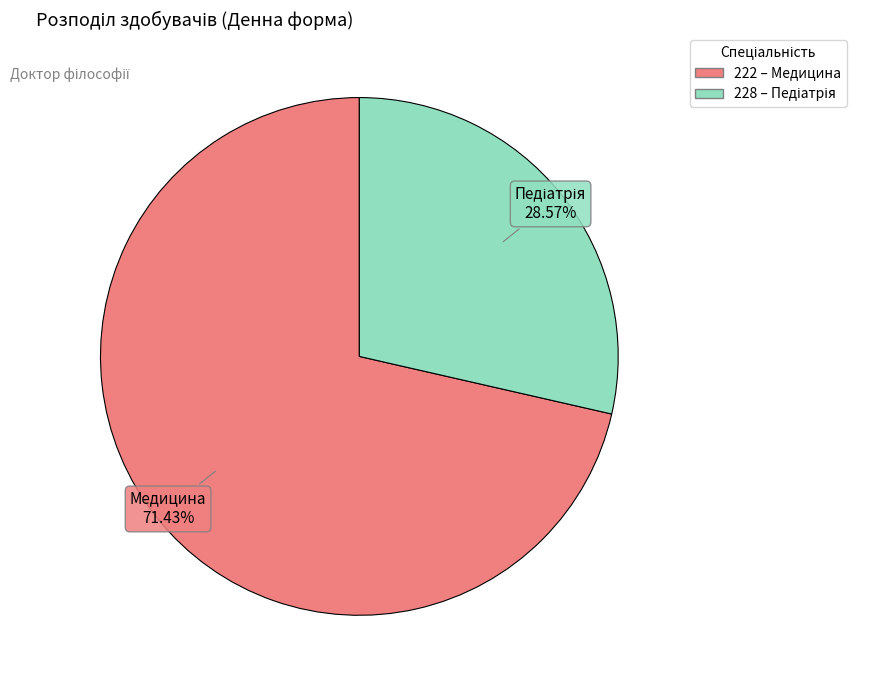

To the nearest percent, what is the difference between the largest and smallest slice percentages?

43%